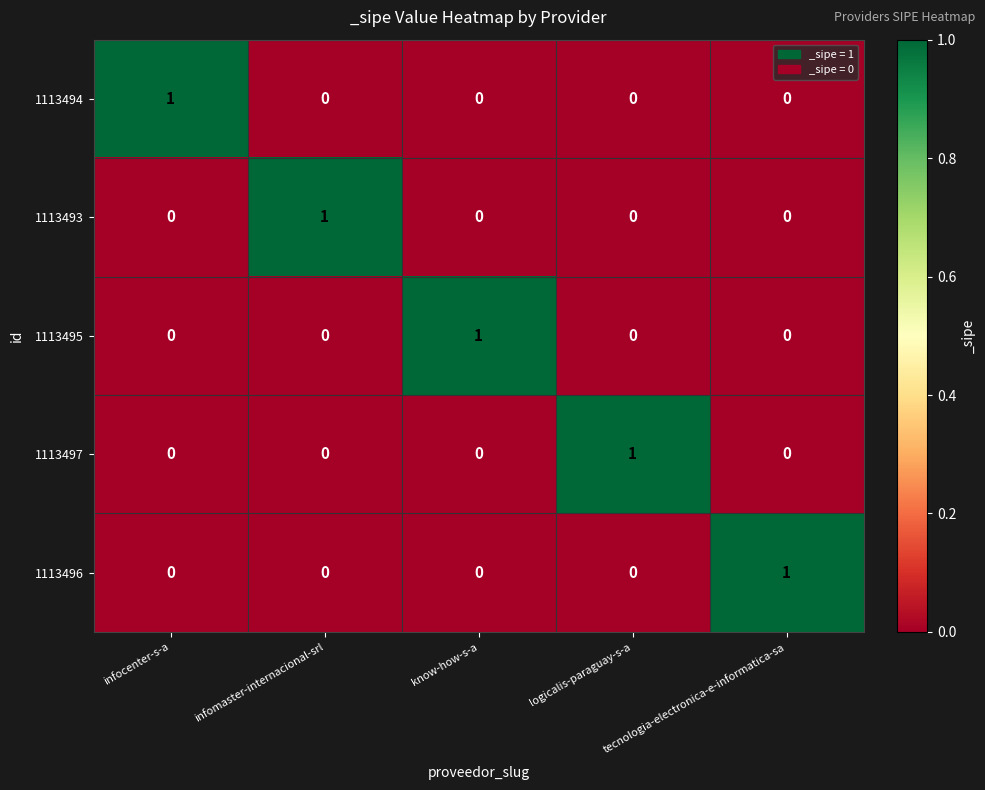

What is the total value across all series at infomaster-internacional-srl?

1